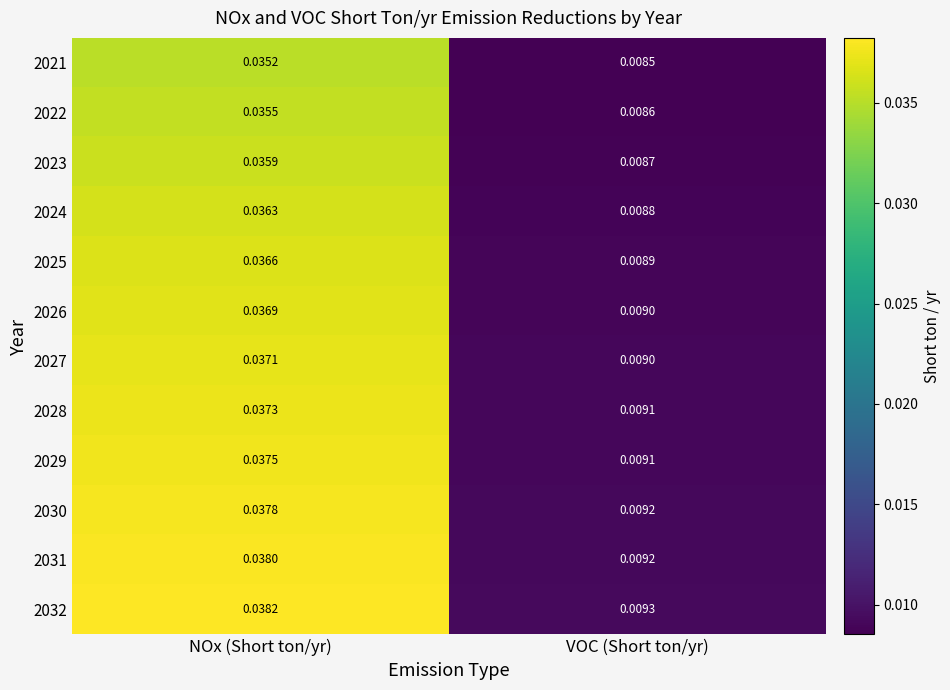

Which label corresponds to the smallest value in the chart?

VOC (Short ton/yr)